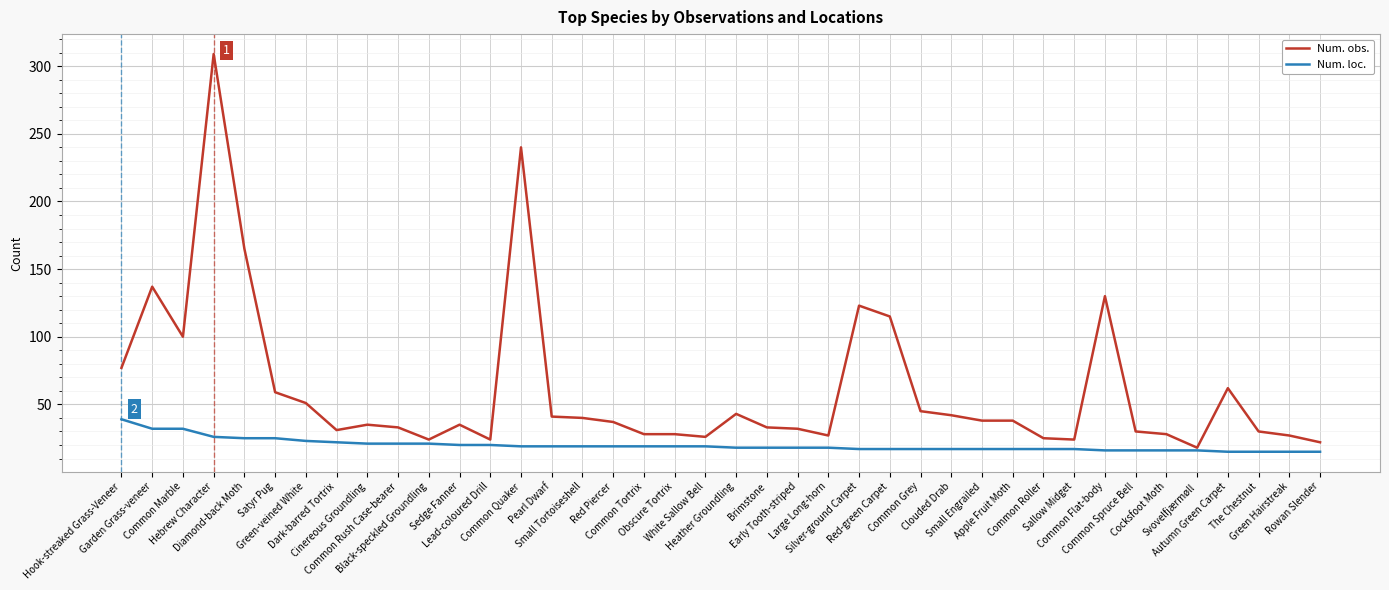

How many lines are shown in the chart?

2